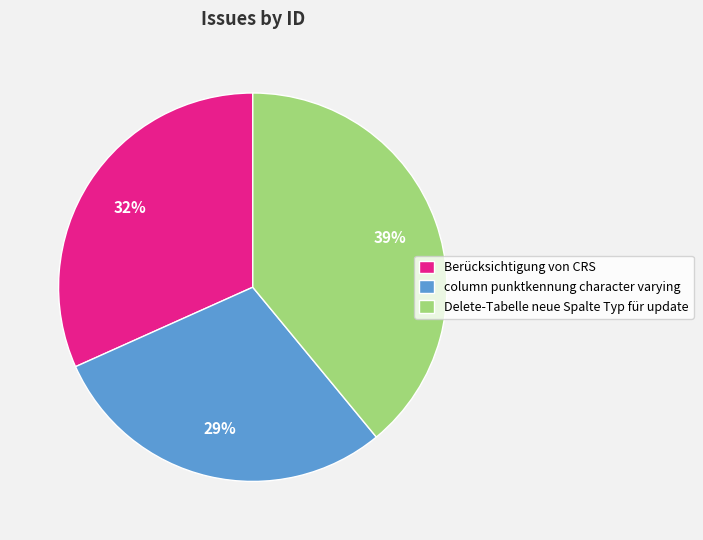

To the nearest percent, what portion does Delete-Tabelle neue Spalte Typ für update represent?

39%